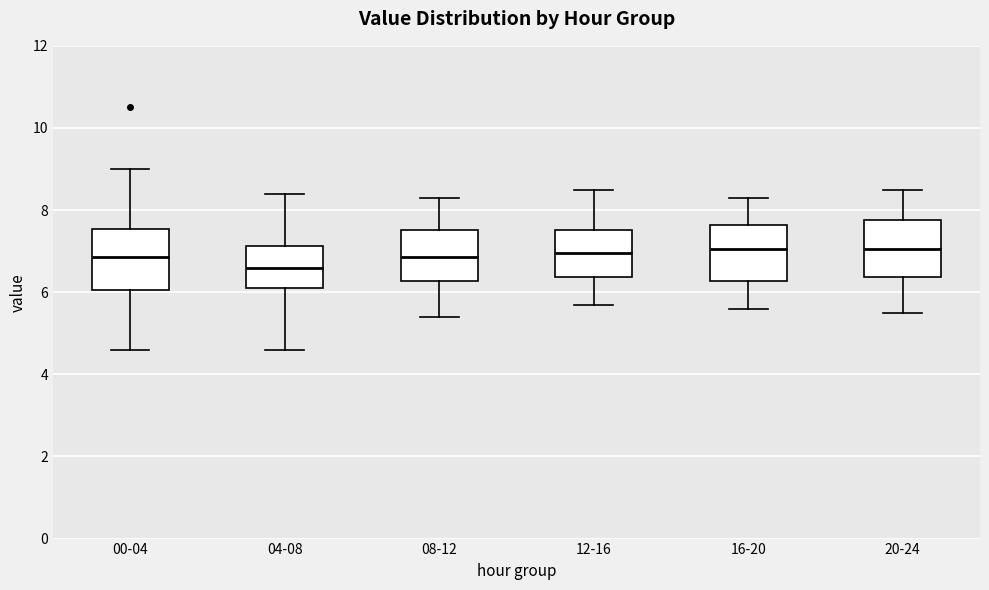

Where does the upper whisker of the box for 00-04 end on the y-axis? The values are not printed on the chart, so give them approximately, as read against the axis.

9.0